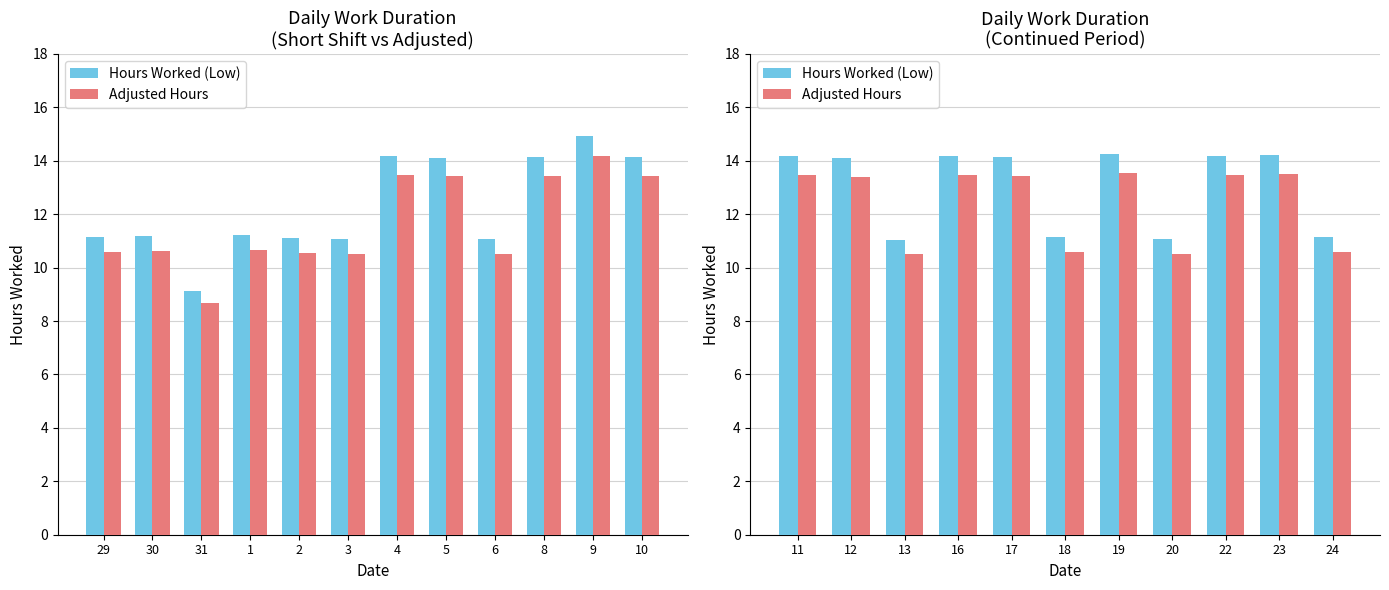

Rank the series by their maximum value, from highest to lowest.

Hours Worked (Low), Adjusted Hours